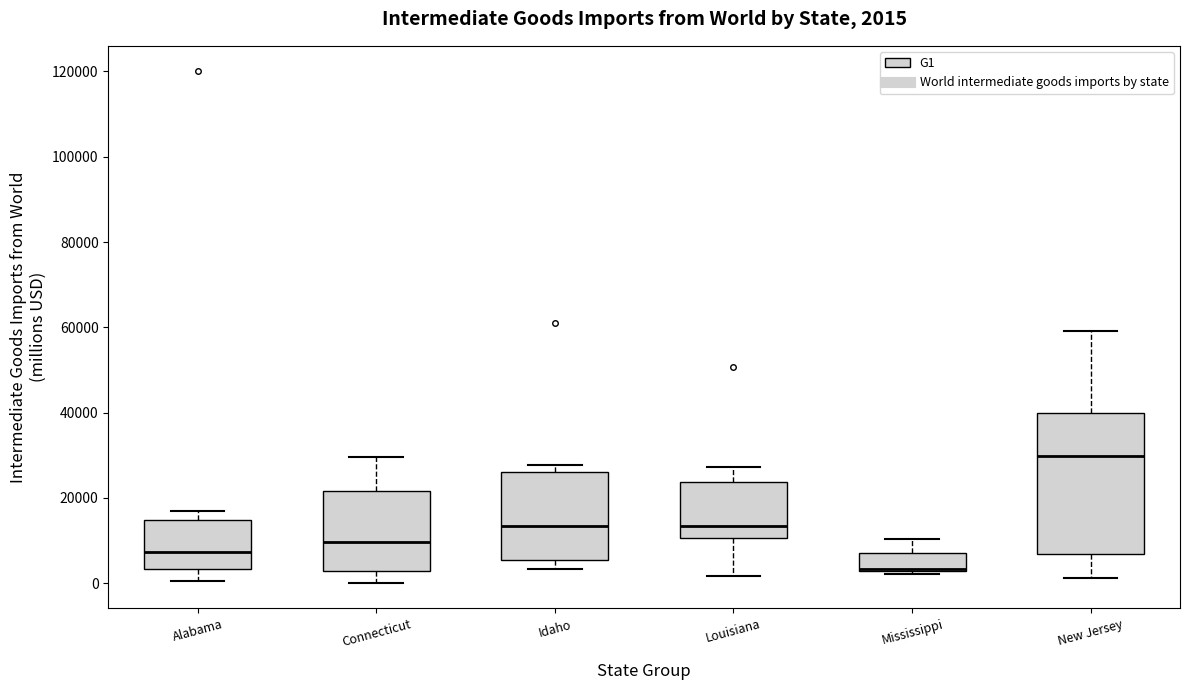

Which box's median line is the highest?

New Jersey